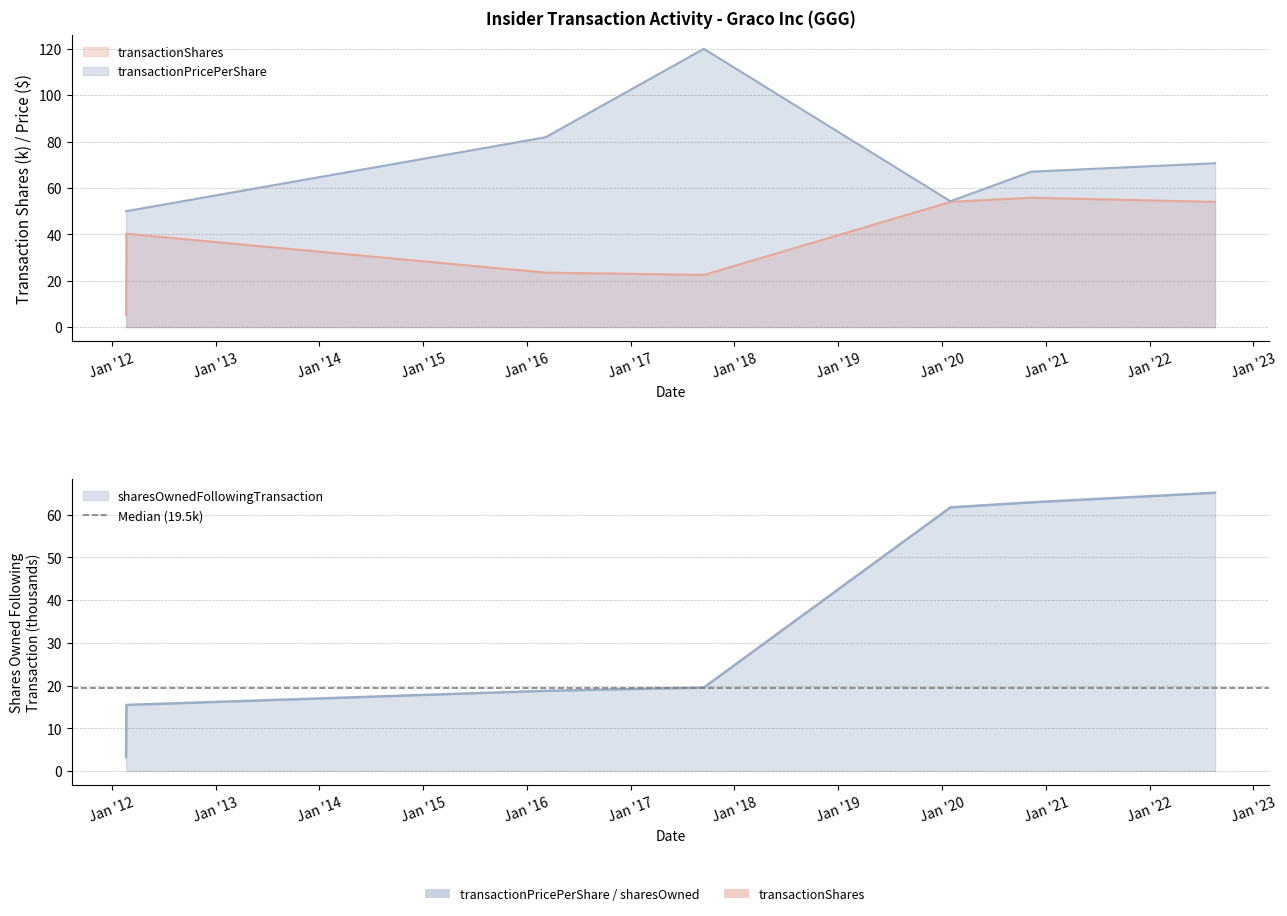

The transactionPricePerShare series shows 81.9 at 2016-03-07. True or false?

True